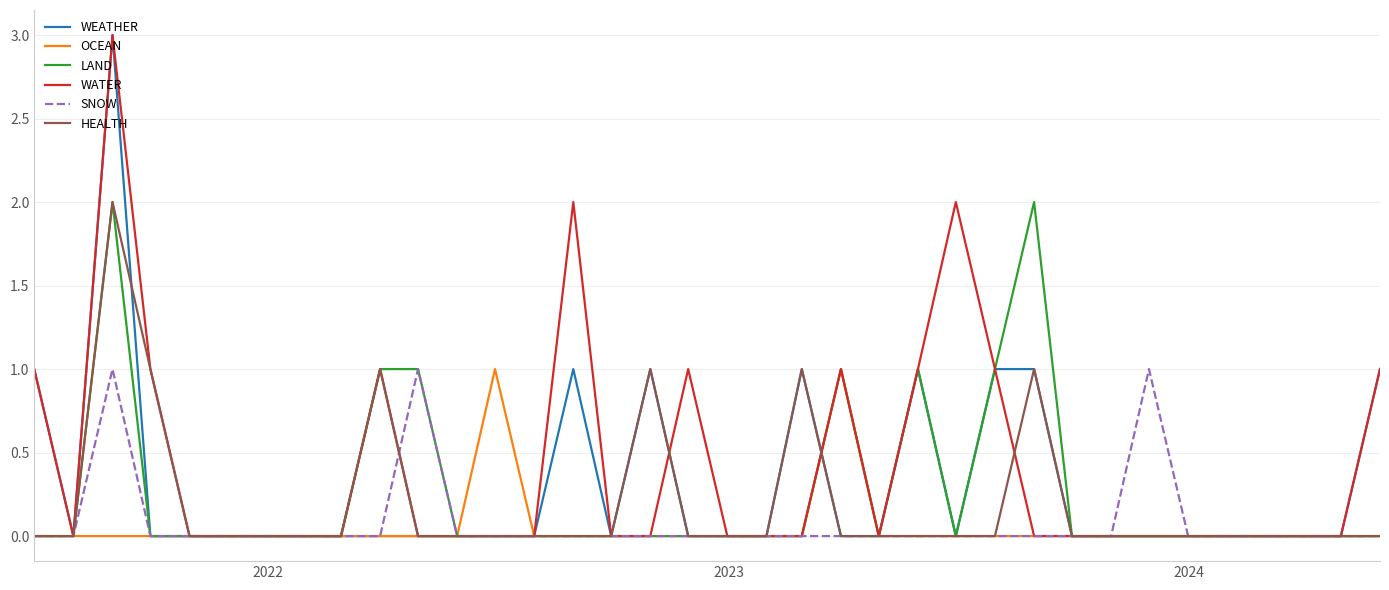

Which series has the largest total across all categories?

WATER